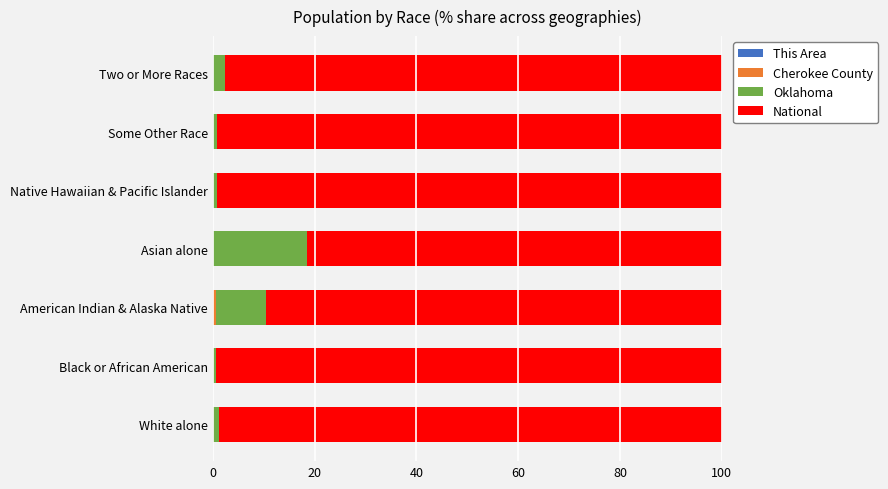

Reading left to right, list all the values displayed in this chart.

This Area: 0.0	0.0	0.1	0.0	0.0	0.0	0.0
Cherokee County: 0.0	0.0	0.5	0.1	0.0	0.0	0.0
Oklahoma: 1.2	0.7	9.8	18.4	0.8	0.8	2.4
National: 98.8	99.3	89.6	81.5	99.2	99.2	97.6